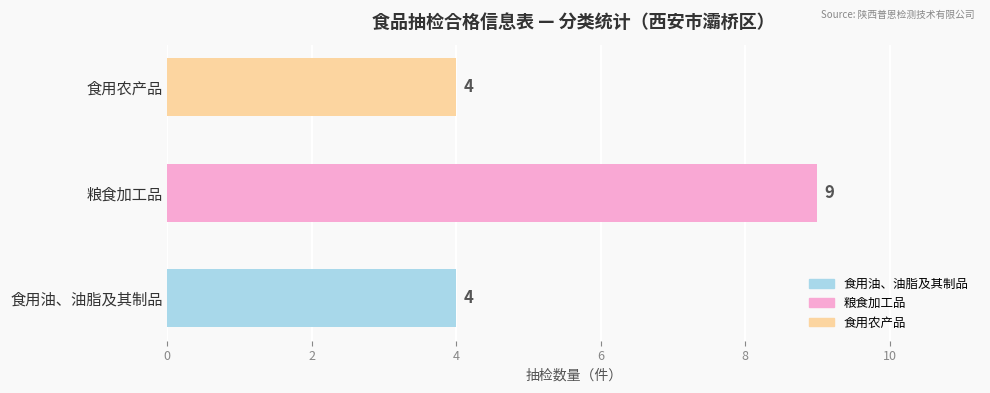

Reading top to bottom, transcribe all the data shown in this chart.

食用农产品=4	粮食加工品=9	食用油、油脂及其制品=4